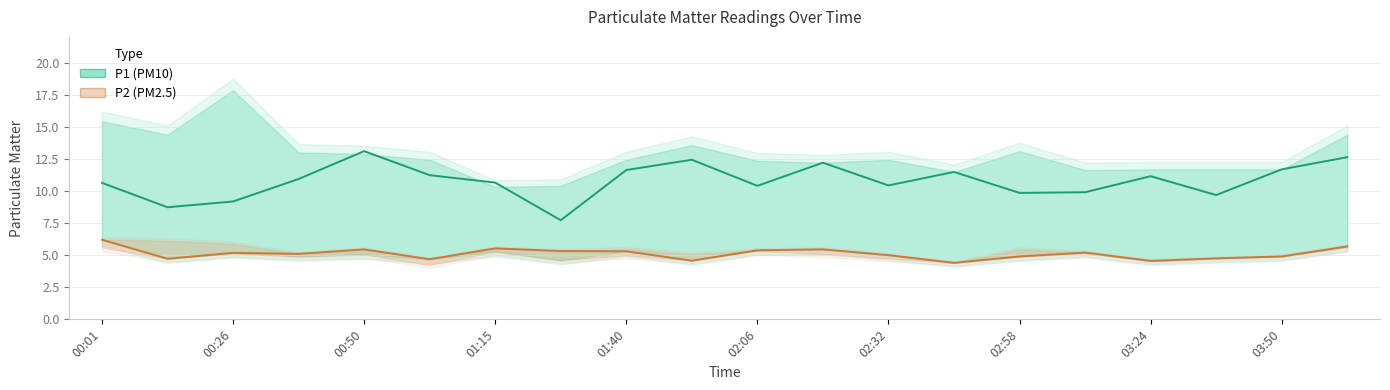

What is the difference between the second highest and minimum values in the P2 (PM2.5) series?

1.3